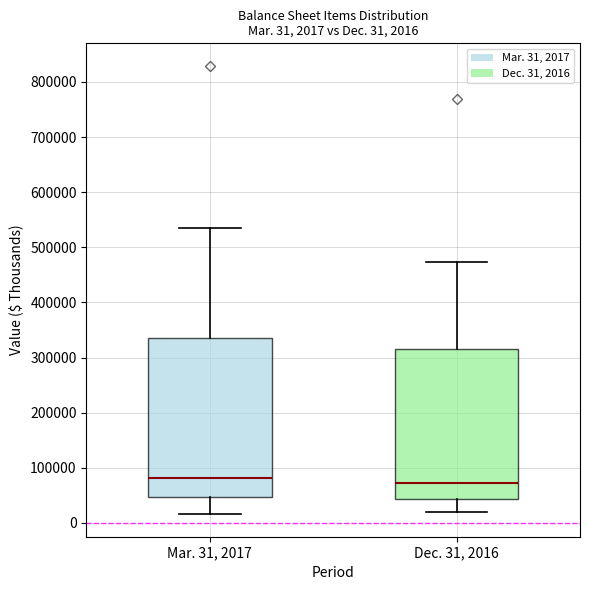

Which box is the tallest, from its lower edge to its upper edge?

Mar. 31, 2017